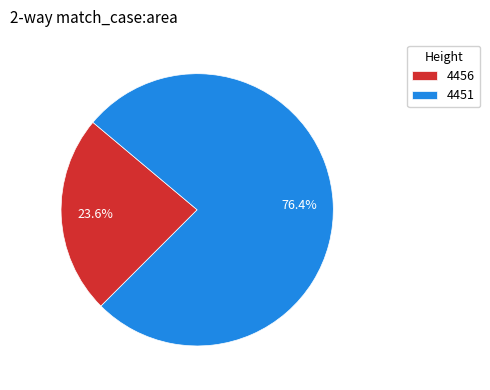

To the nearest percent, what is the combined percentage of 4451 and 4456?

100%